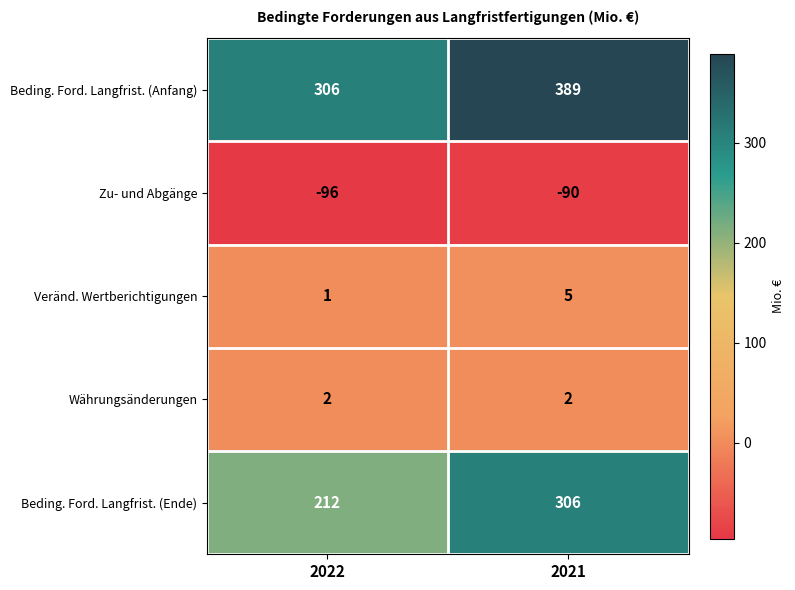

Reading left to right, extract all data points from this chart.

Beding. Ford. Langfrist. (Anfang): 2022=306	2021=389
Zu- und Abgänge: 2022=-96	2021=-90
Veränd. Wertberichtigungen: 2022=1	2021=5
Währungsänderungen: 2022=2	2021=2
Beding. Ford. Langfrist. (Ende): 2022=212	2021=306